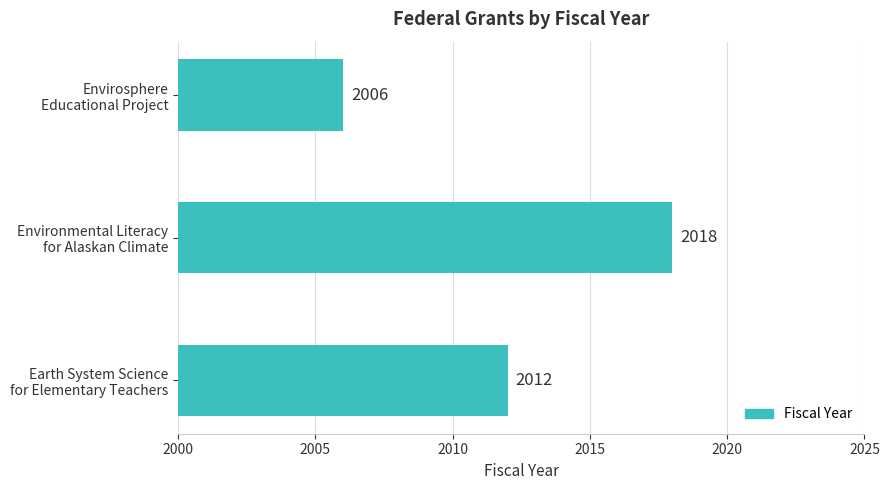

Are the bars horizontal?

Yes